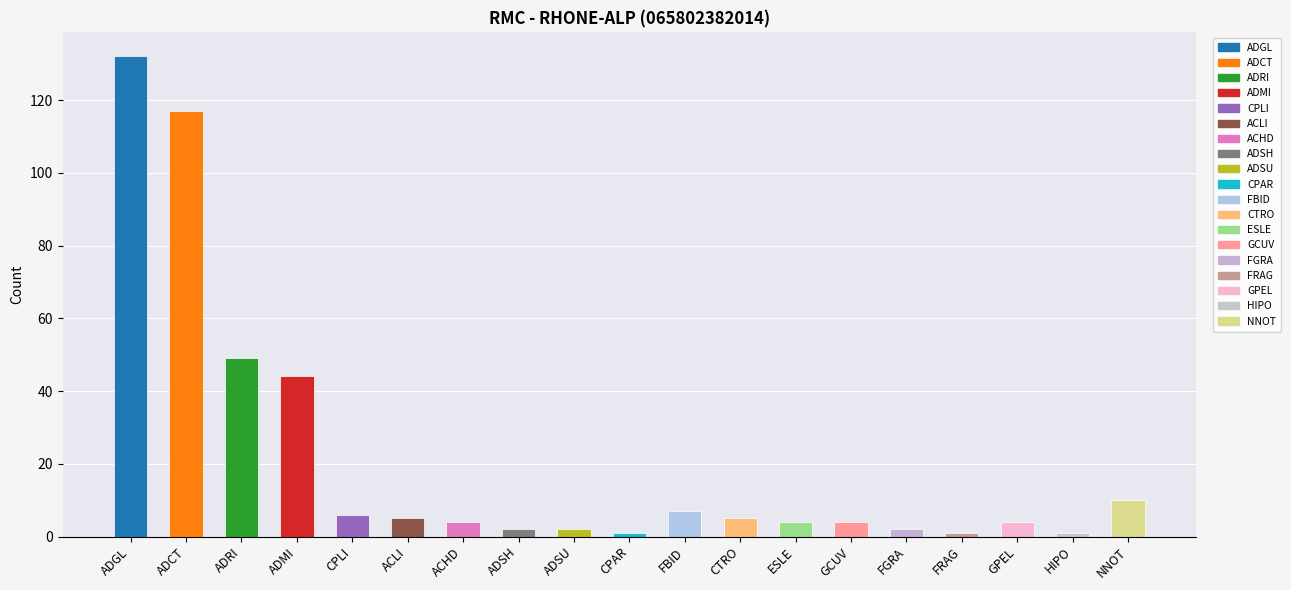

Reading left to right, what are all the values shown in this chart?

ADGL=132	ADCT=117	ADRI=49	ADMI=44	CPLI=6	ACLI=5	ACHD=4	ADSH=2	ADSU=2	CPAR=1	FBID=7	CTRO=5	ESLE=4	GCUV=4	FGRA=2	FRAG=1	GPEL=4	HIPO=1	NNOT=10